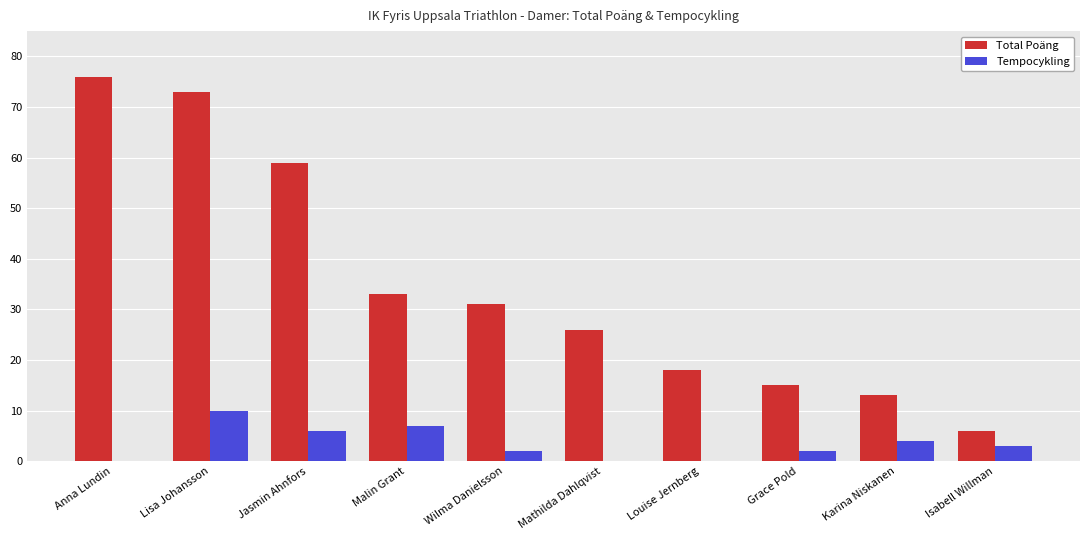

What is the sum of the Total Poäng values at Anna Lundin and Mathilda Dahlqvist?

102